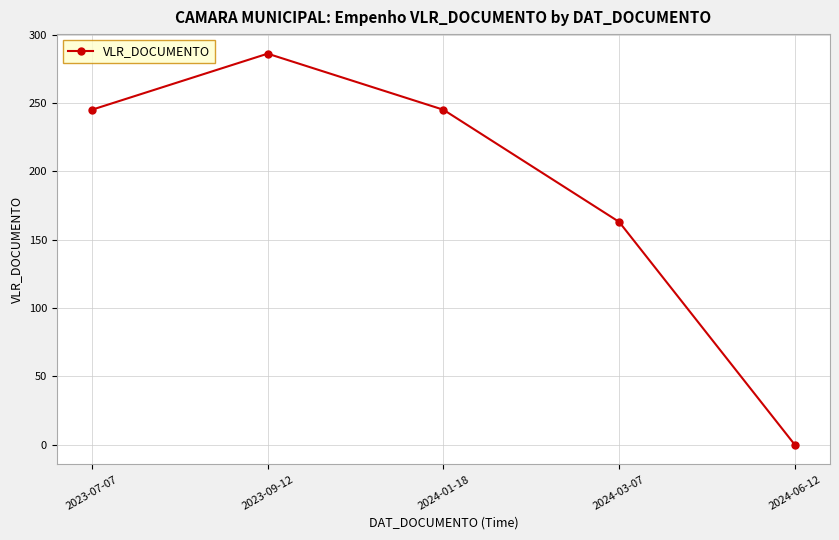

What is the label of the 3rd point from the right?

2024-01-18